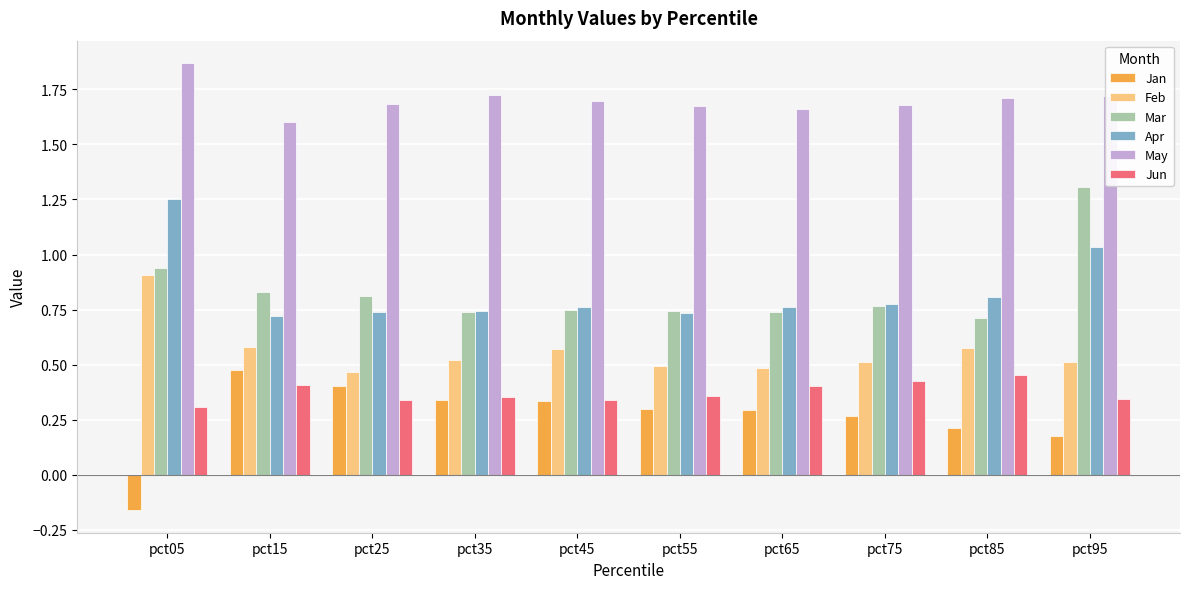

The Mar series shows 2.1 at pct95. True or false?

False